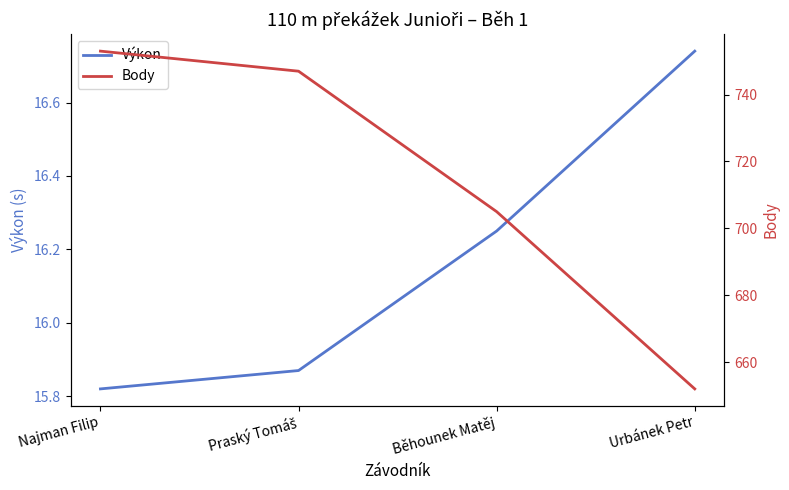

What are all the series names shown in the legend?

Výkon, Body